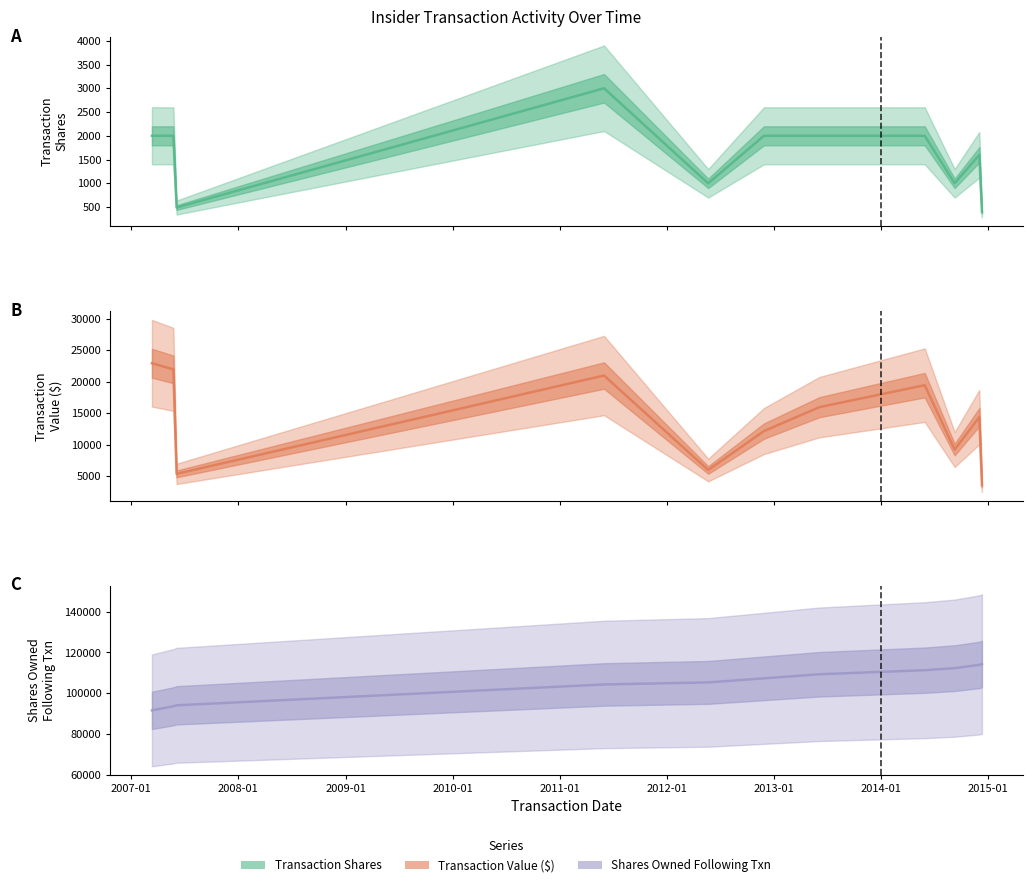

Which category has the highest value in the transactionShares series?

2011-06-01